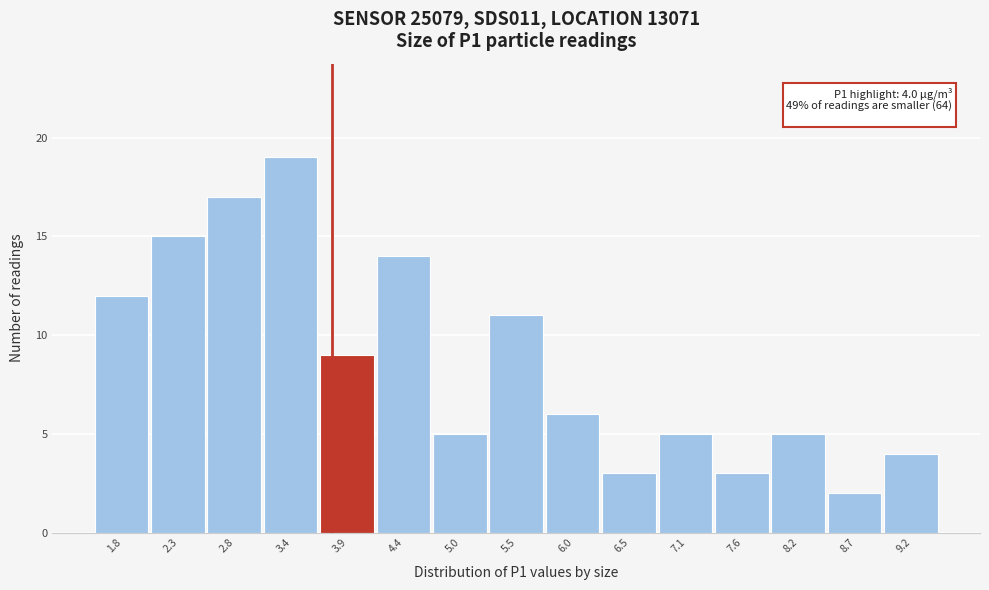

Reading right to left, extract all data points from this chart.

4	2	5	3	5	3	6	11	5	14	9	19	17	15	12